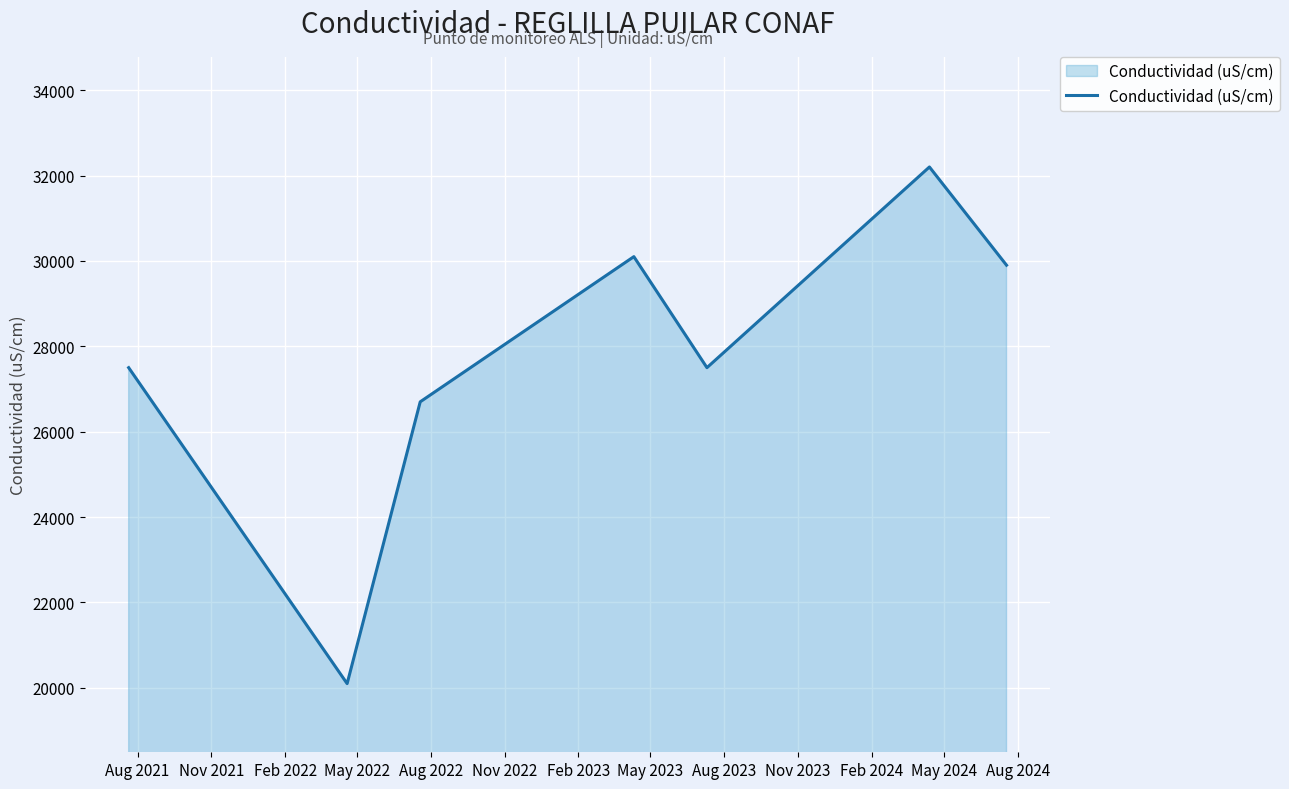

Reading right to left, extract all data points from this chart.

29900	32200	27500	30100	26700	20100	27500